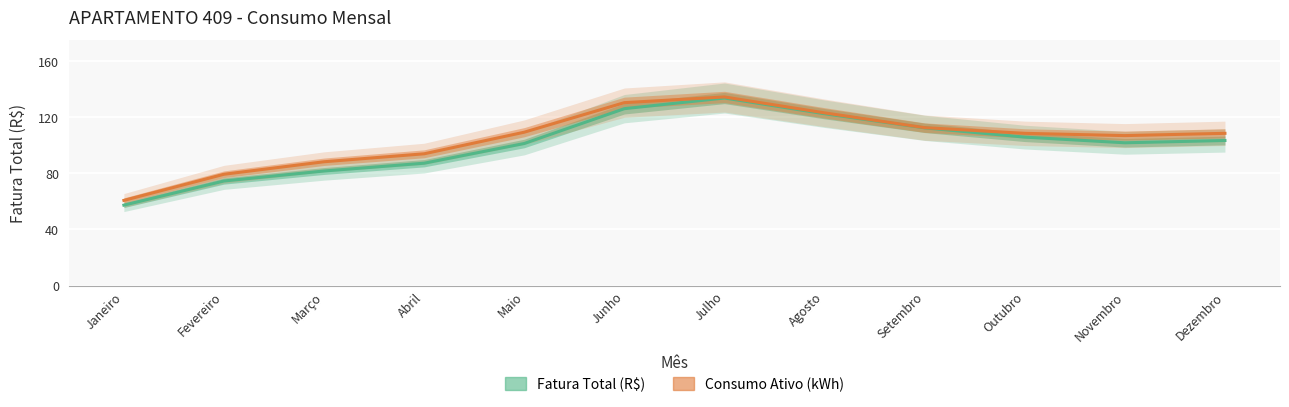

What is the minimum value shown in the chart?

57.3